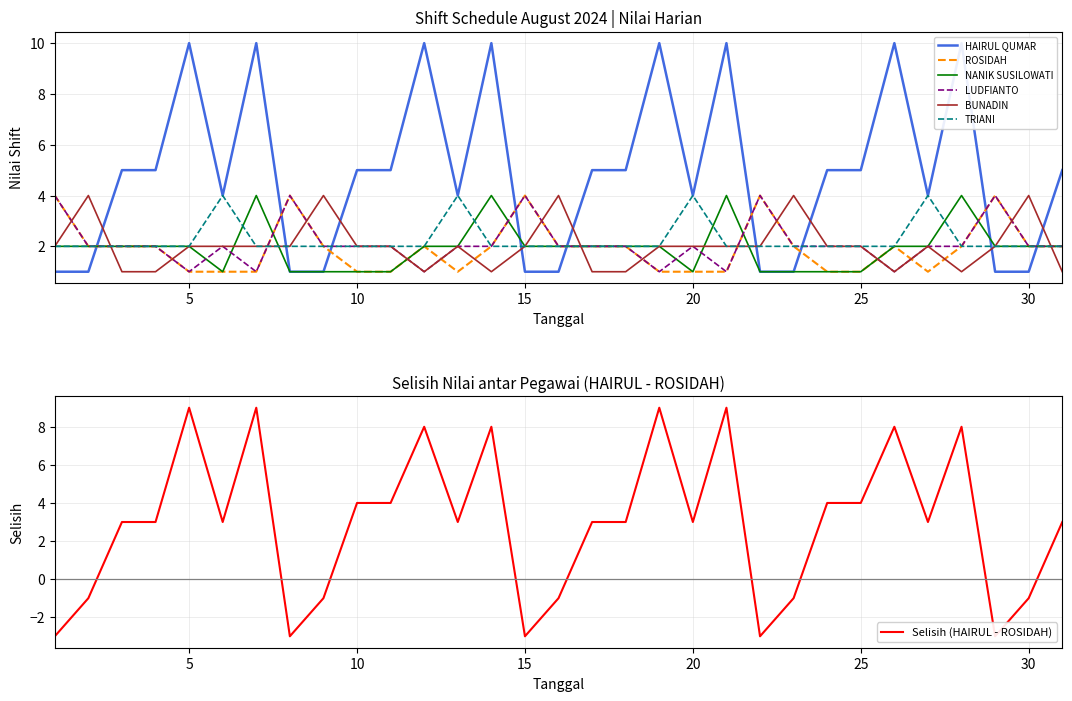

Rank the series by their maximum value, from highest to lowest.

HAIRUL QUMAR, ROSIDAH, NANIK SUSILOWATI, LUDFIANTO, BUNADIN, TRIANI